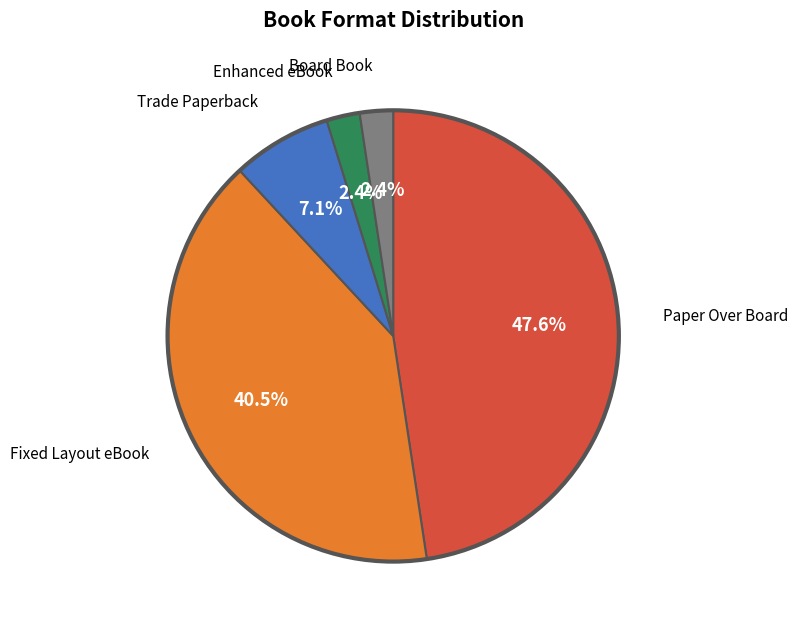

Is there any slice that represents more than half of the pie?

No